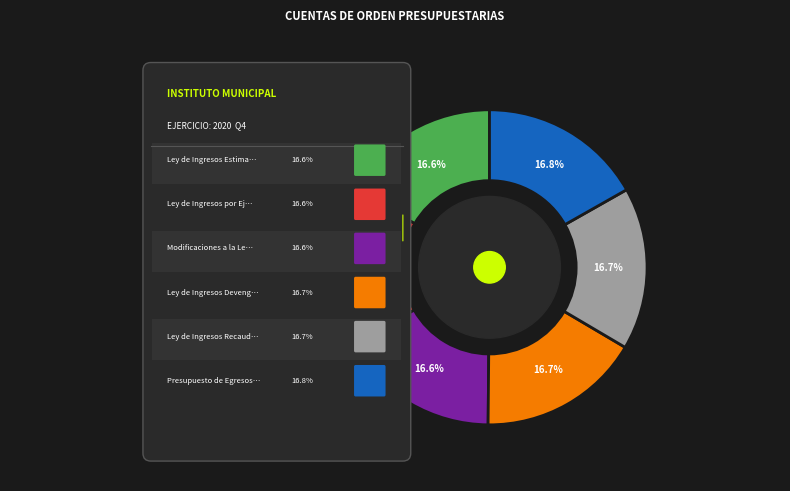

To the nearest percent, what is the average slice percentage?

17%